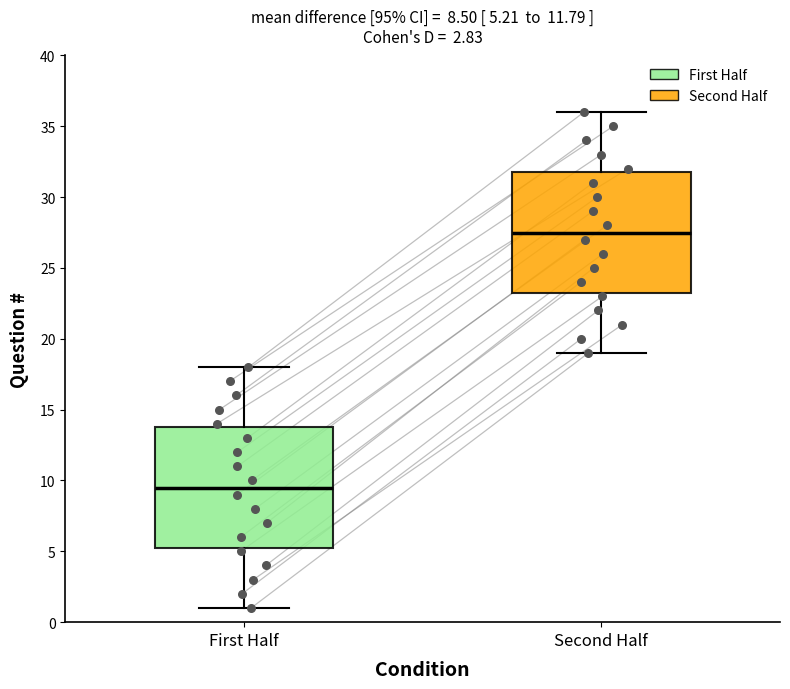

Which box's median line is the highest?

Second Half